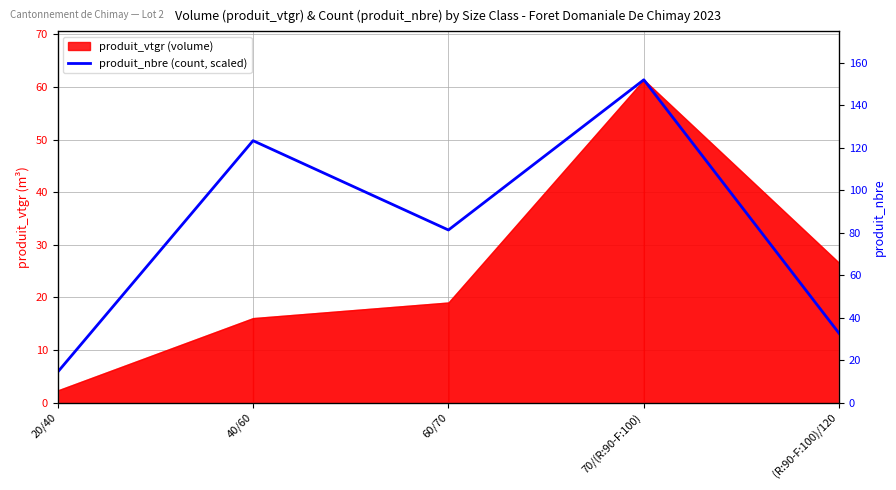

Which category has the lowest value across all series?

20/40